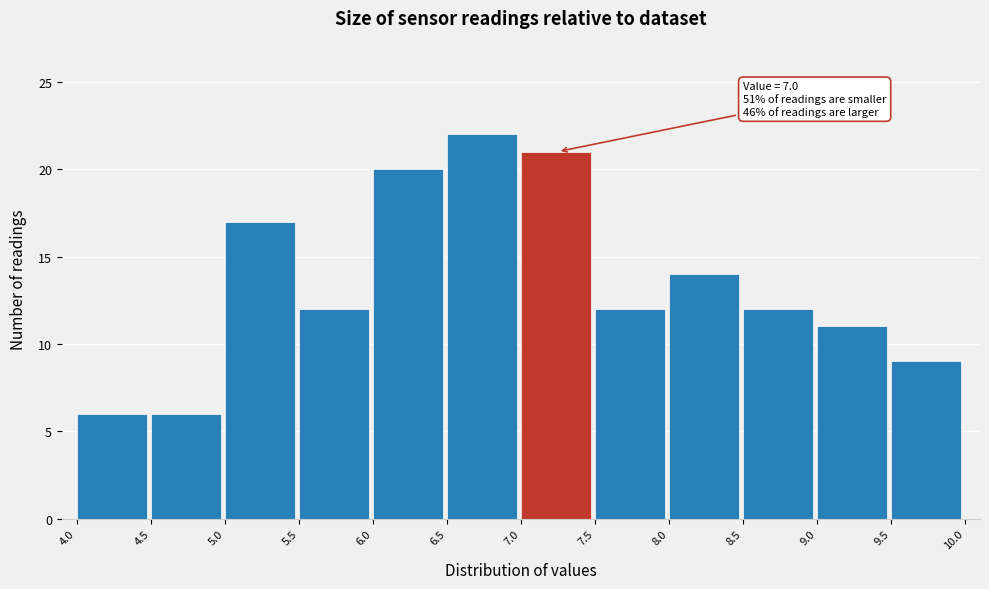

Over which range of the x-axis is the bar tallest?

6.5 to 7.0